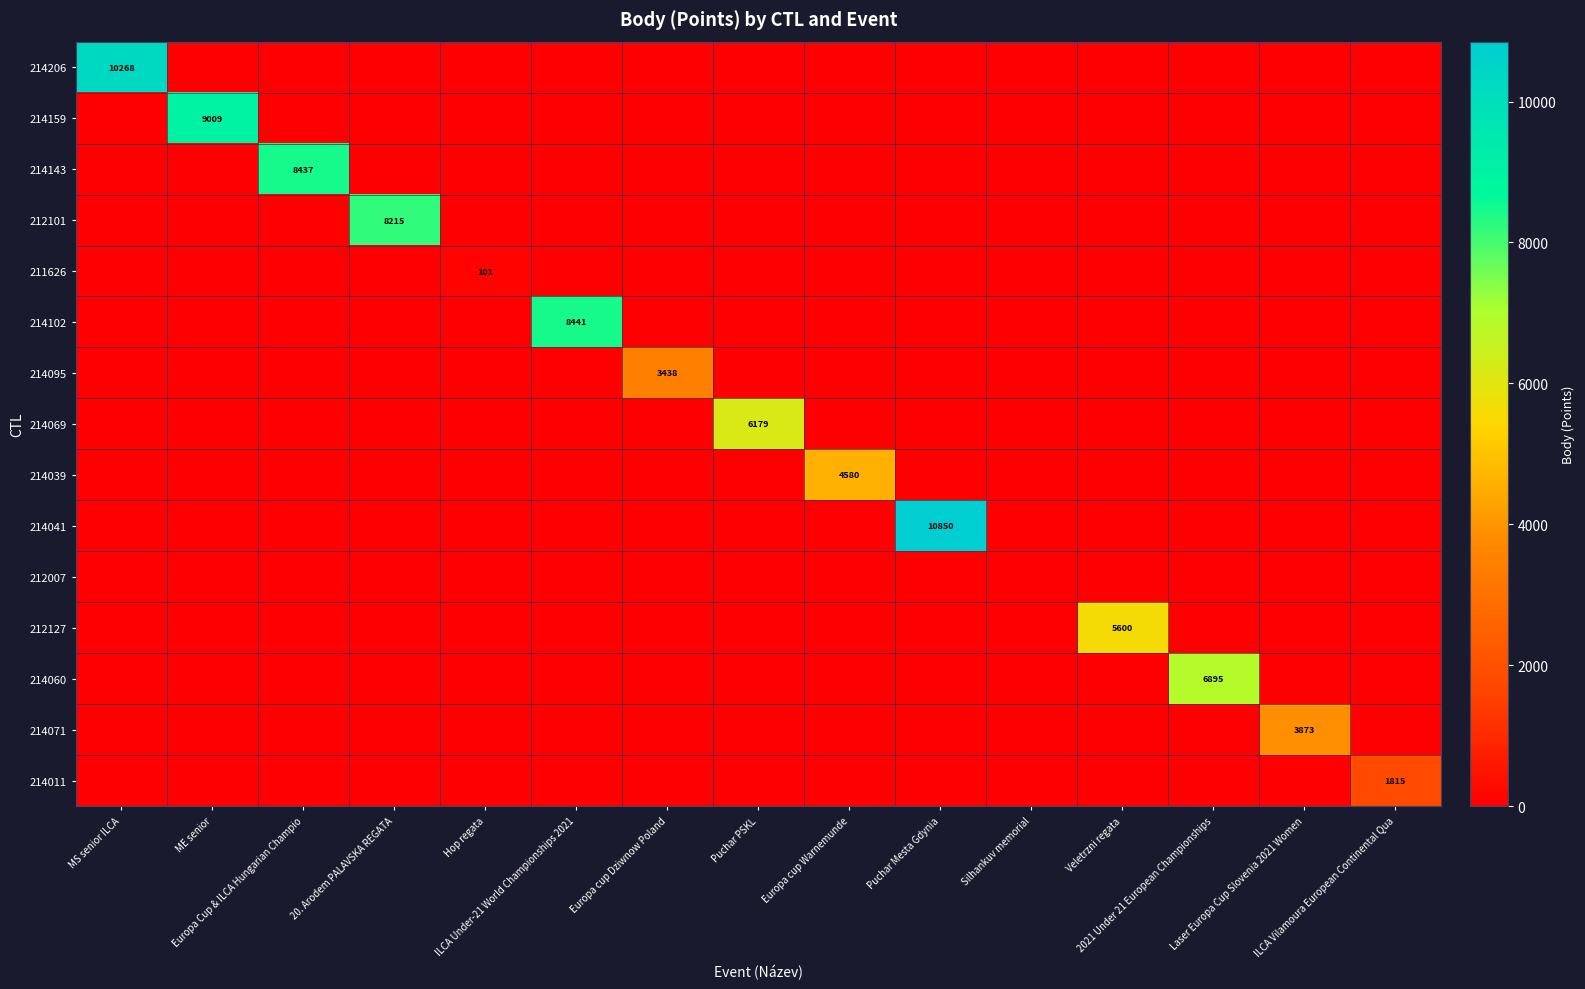

What is the difference between the maximum and second lowest values in the 214095 series?

3438